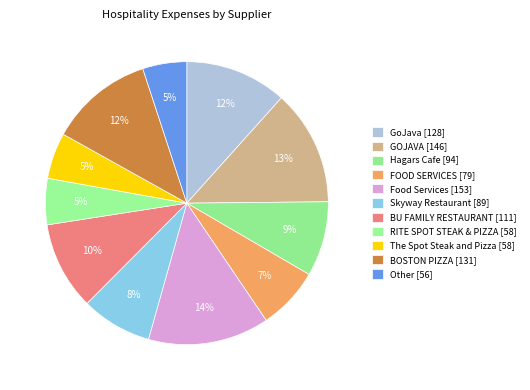

Does any single category account for the majority?

No